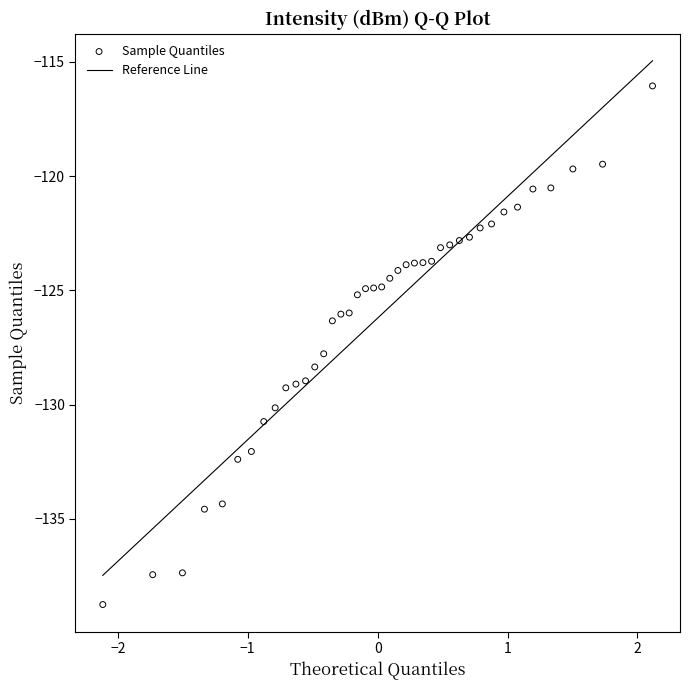

What is the range of Y values (max minus min)?

22.7